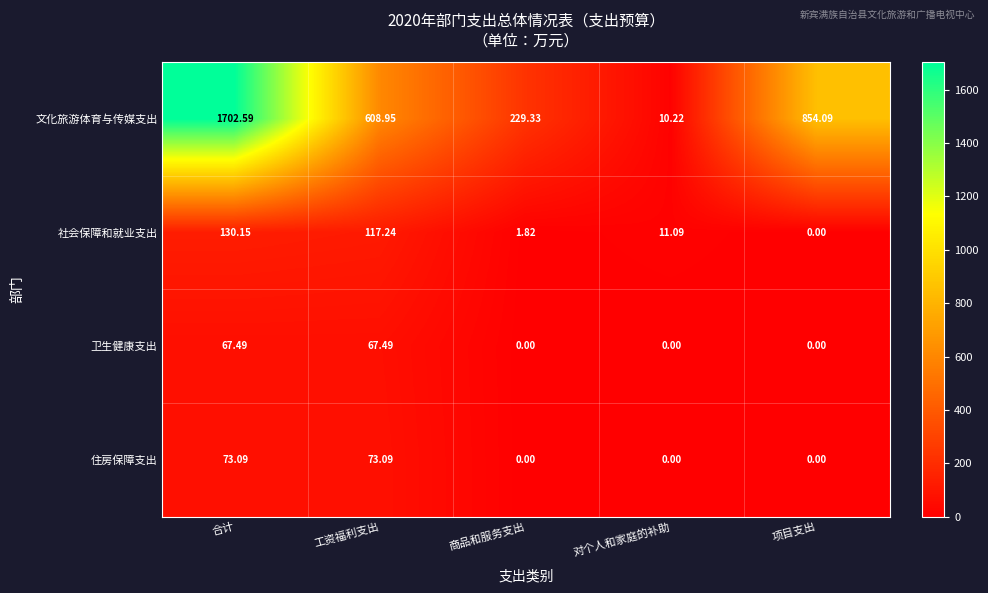

Rank the series by their maximum value, from highest to lowest.

文化旅游体育与传媒支出, 社会保障和就业支出, 住房保障支出, 卫生健康支出